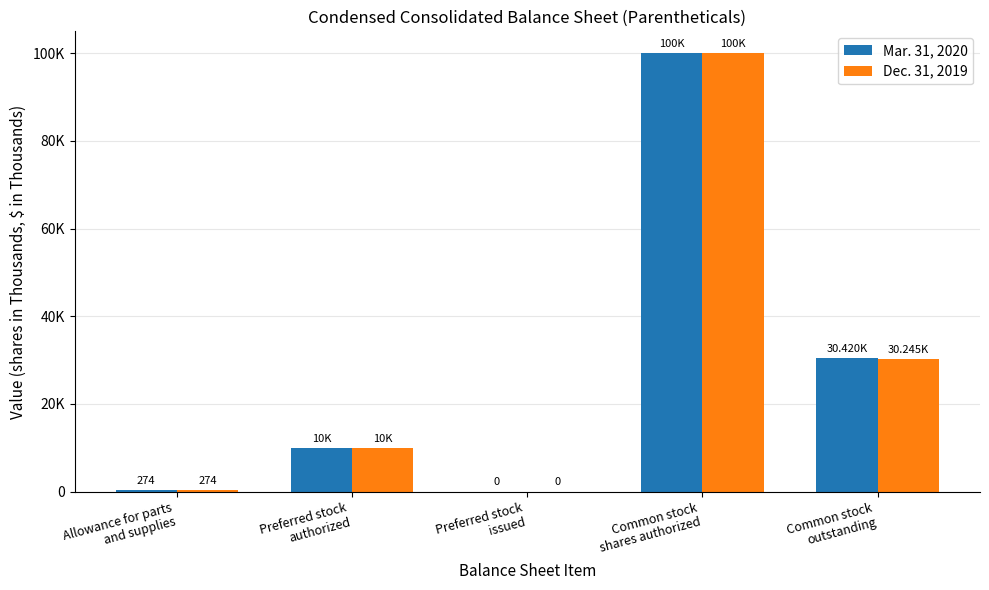

What is the difference between the second highest and minimum values in the Dec. 31, 2019 series?

30245